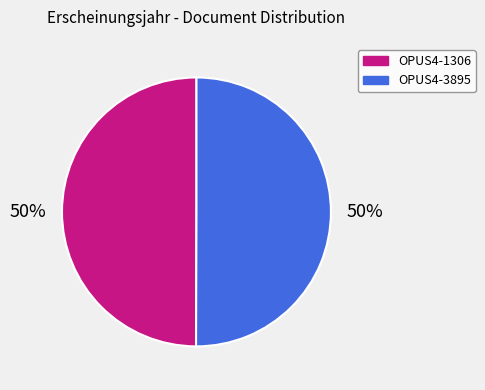

Do OPUS4-1306 and OPUS4-3895 together represent more than half of the pie?

Yes